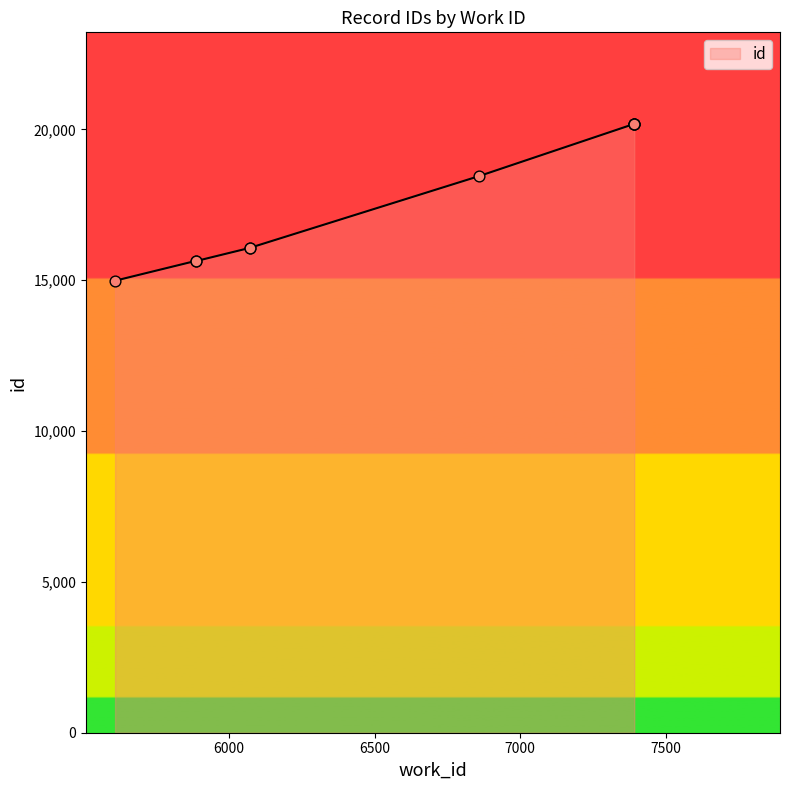

Approximately how many times larger is the value at 5889 compared to 7391?

0.8